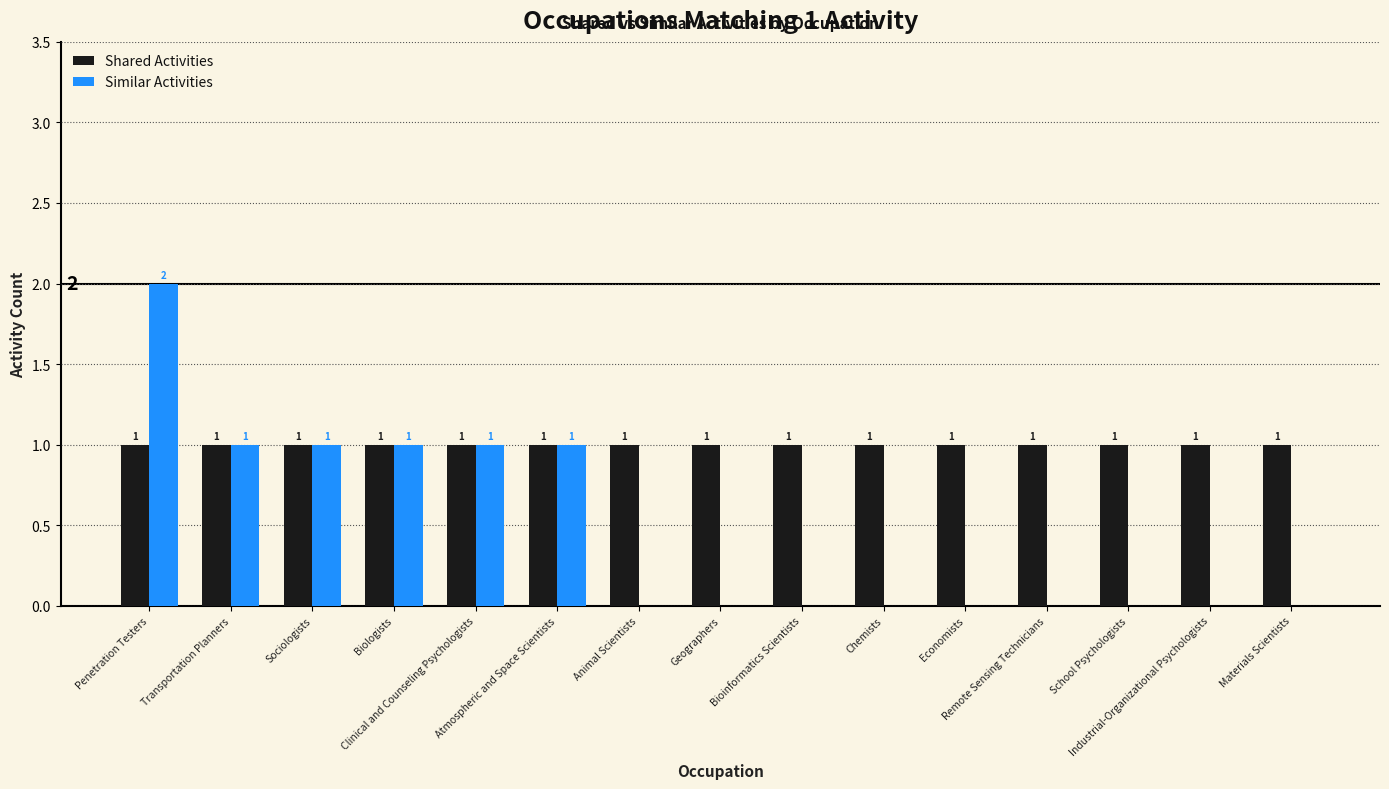

What is the sum of all Similar Activities values?

7